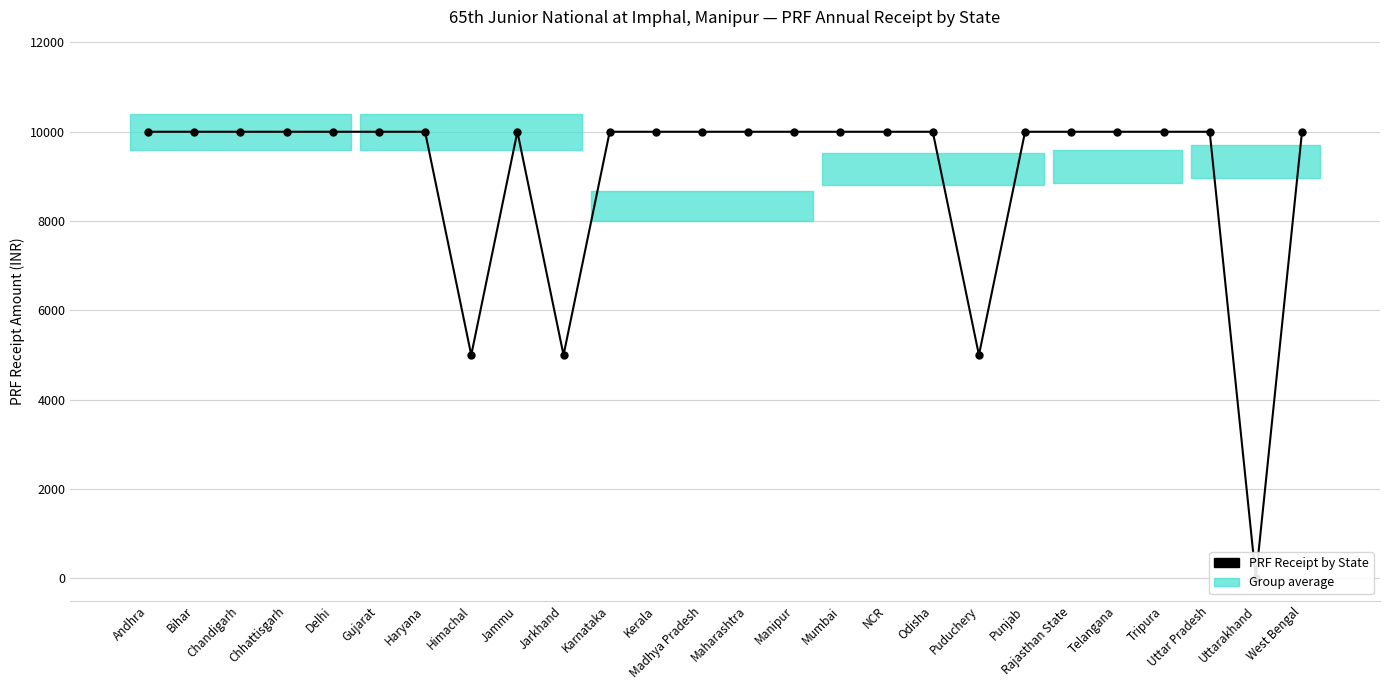

How many interior local peaks (higher than both neighbors) does the data have?

1